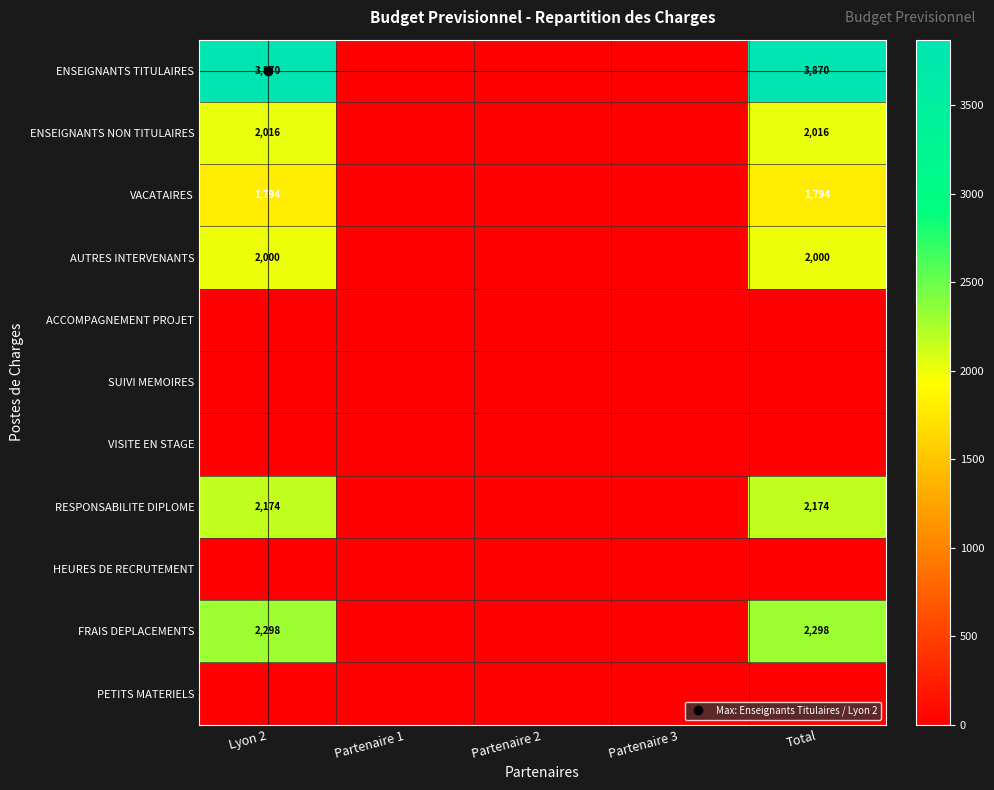

What is the sum of all ENSEIGNANTS TITULAIRES values?

7739.4